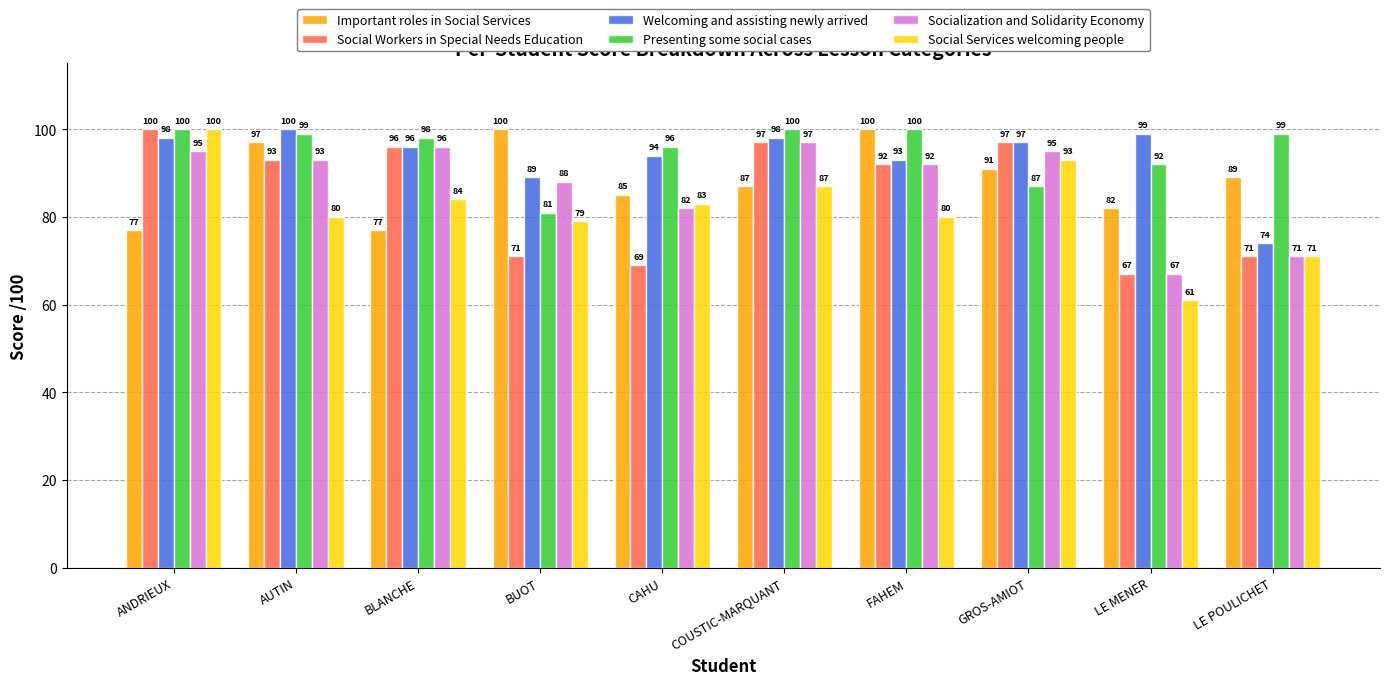

What position from the left is AUTIN?

2